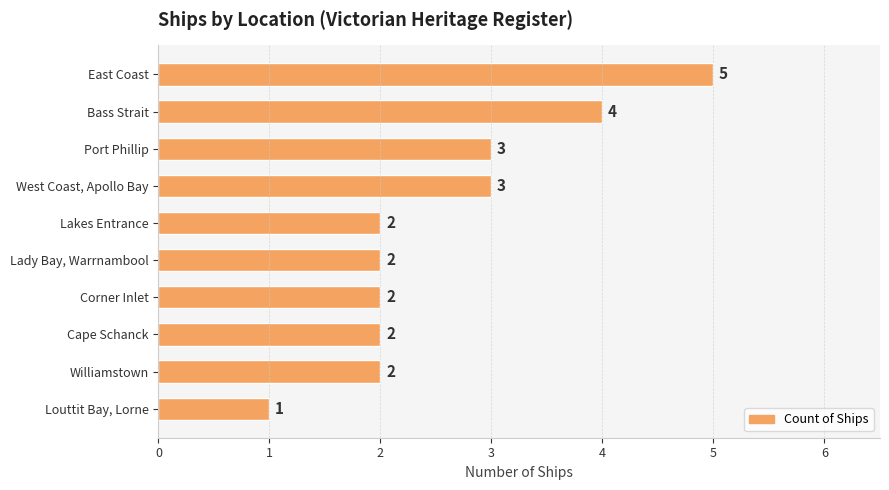

How many values are between 2 and 3?

7